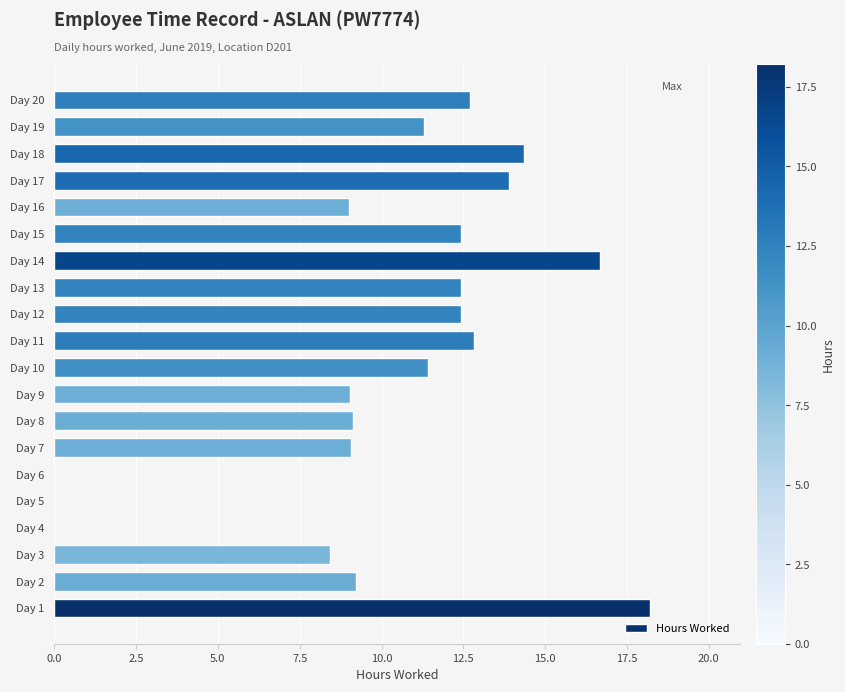

What is the sum of all values?

202.5